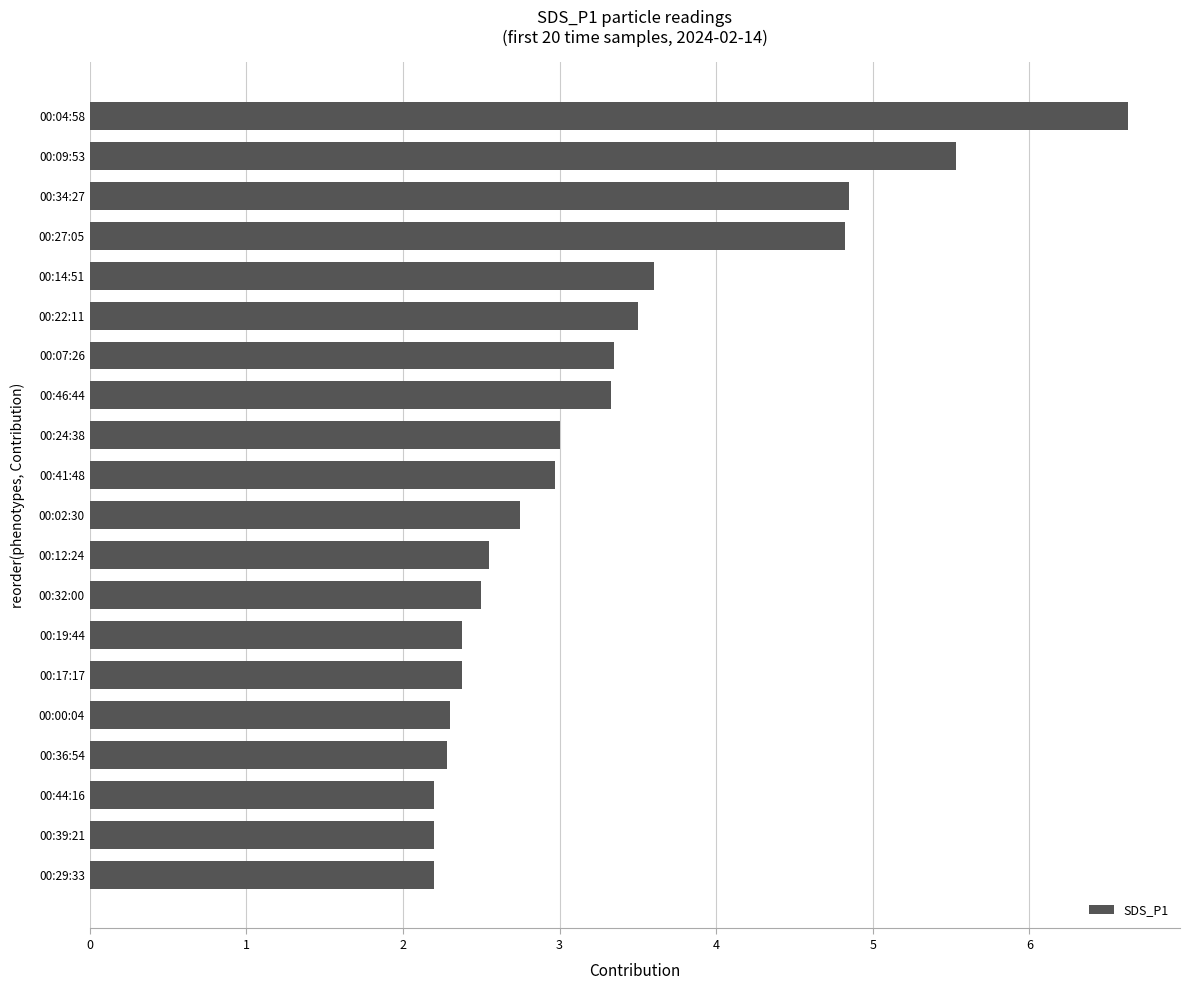

Which has a higher value, 00:27:05 or 00:14:51?

00:27:05